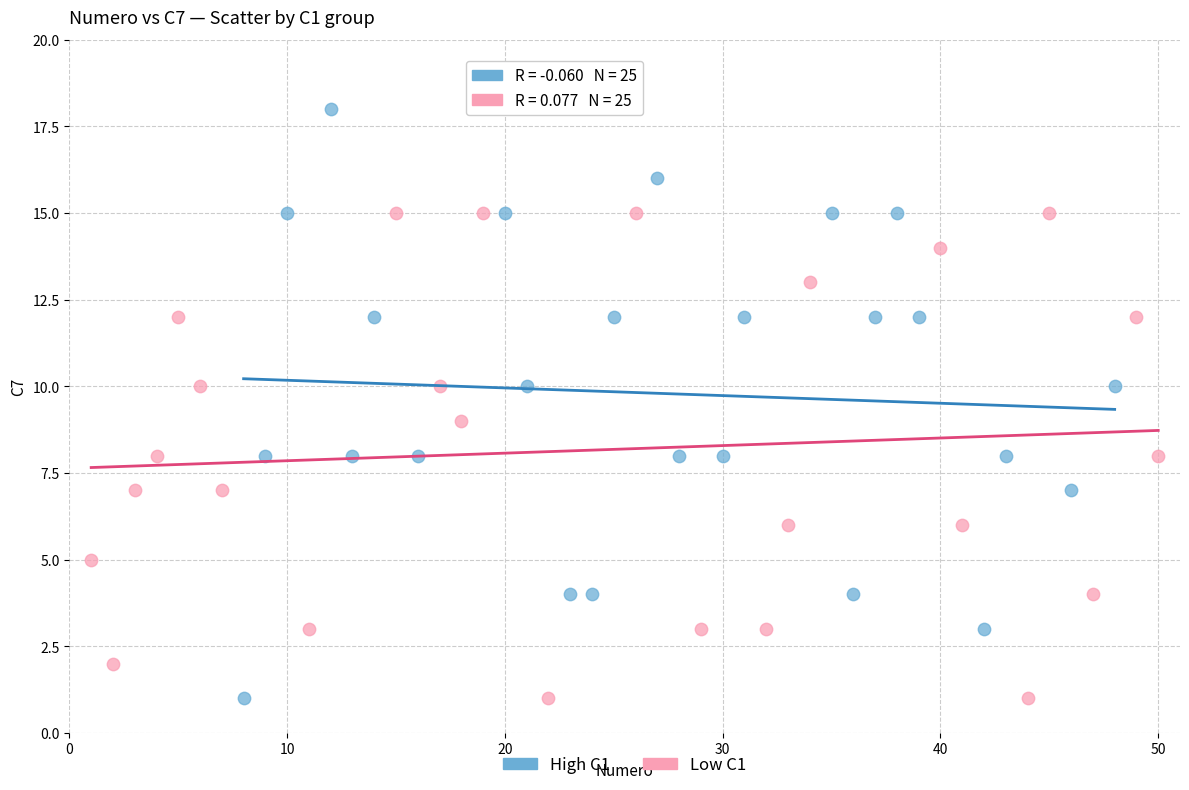

What are all the series names shown in the legend?

High C1, Low C1